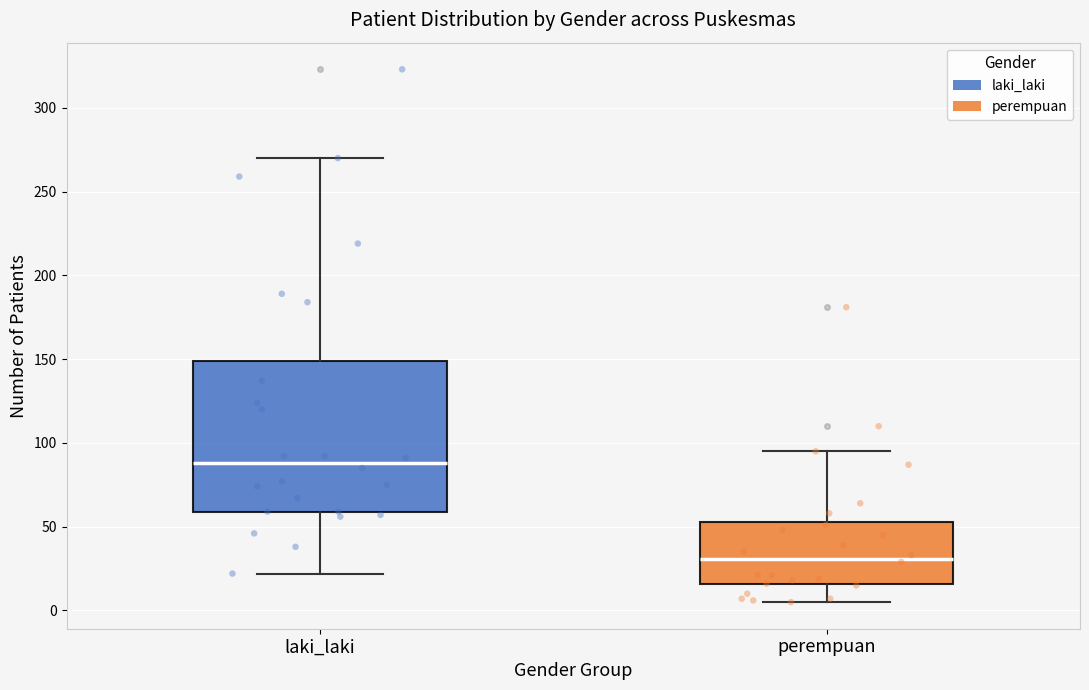

Which box's median line is the highest?

laki_laki